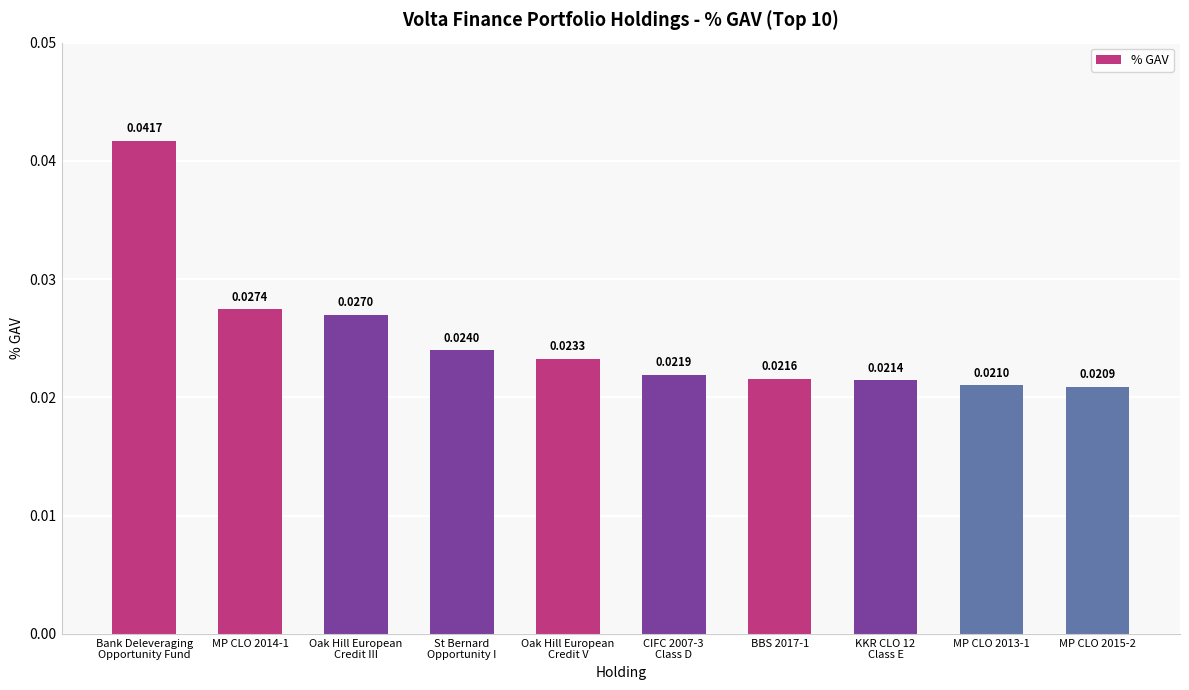

What is the sum of all values?

0.3